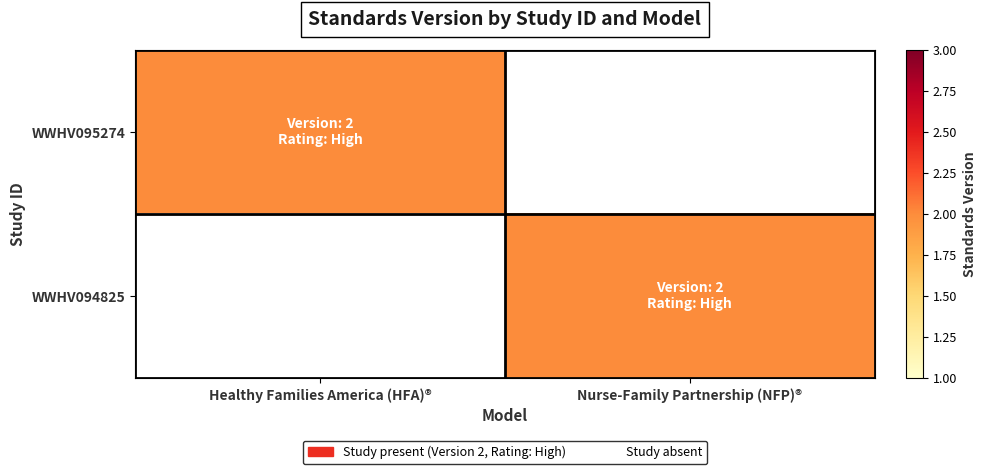

List the series in order of their peak value, highest first.

WWHV095274, WWHV094825